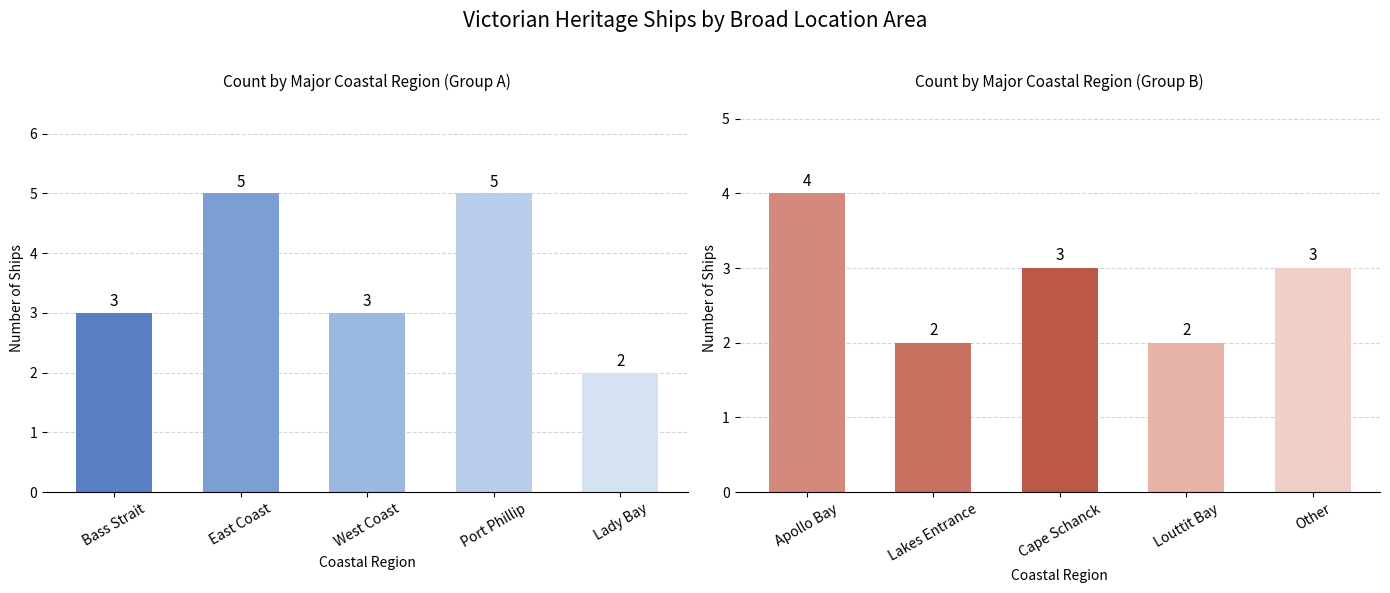

Is it true that the value at Cape Schanck is 5?

False